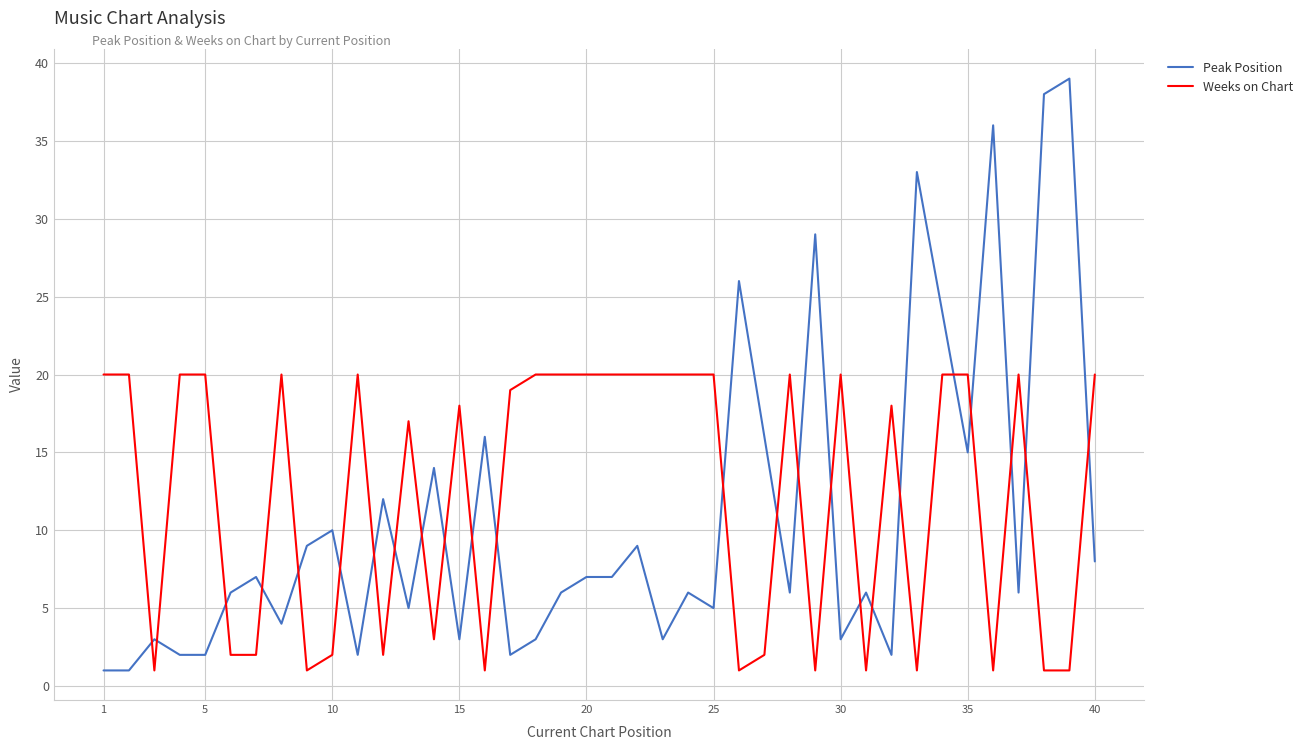

How many intersections are there between Weeks on Chart and Peak Position?

24